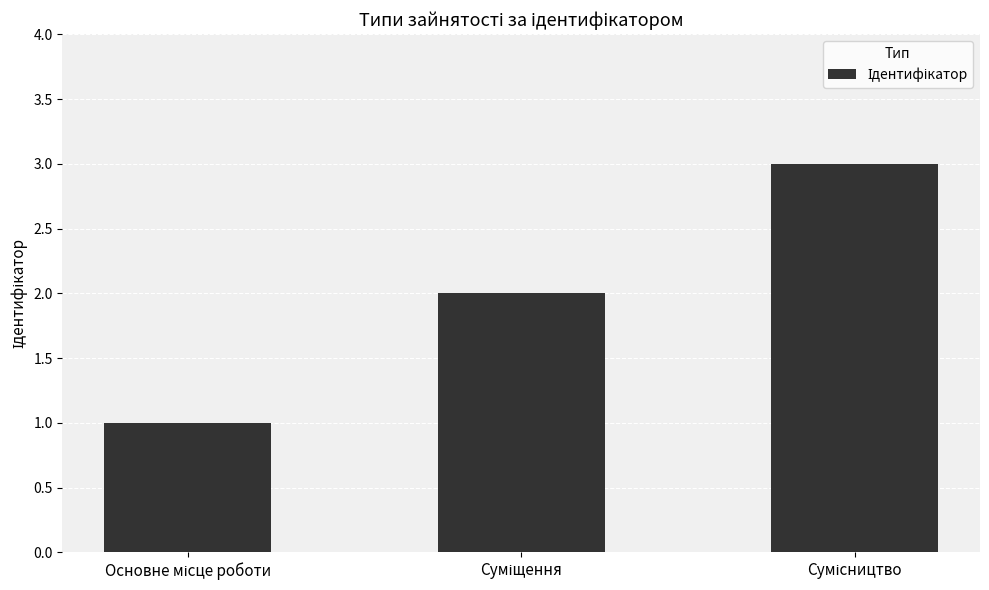

What is the maximum value shown in the chart?

3